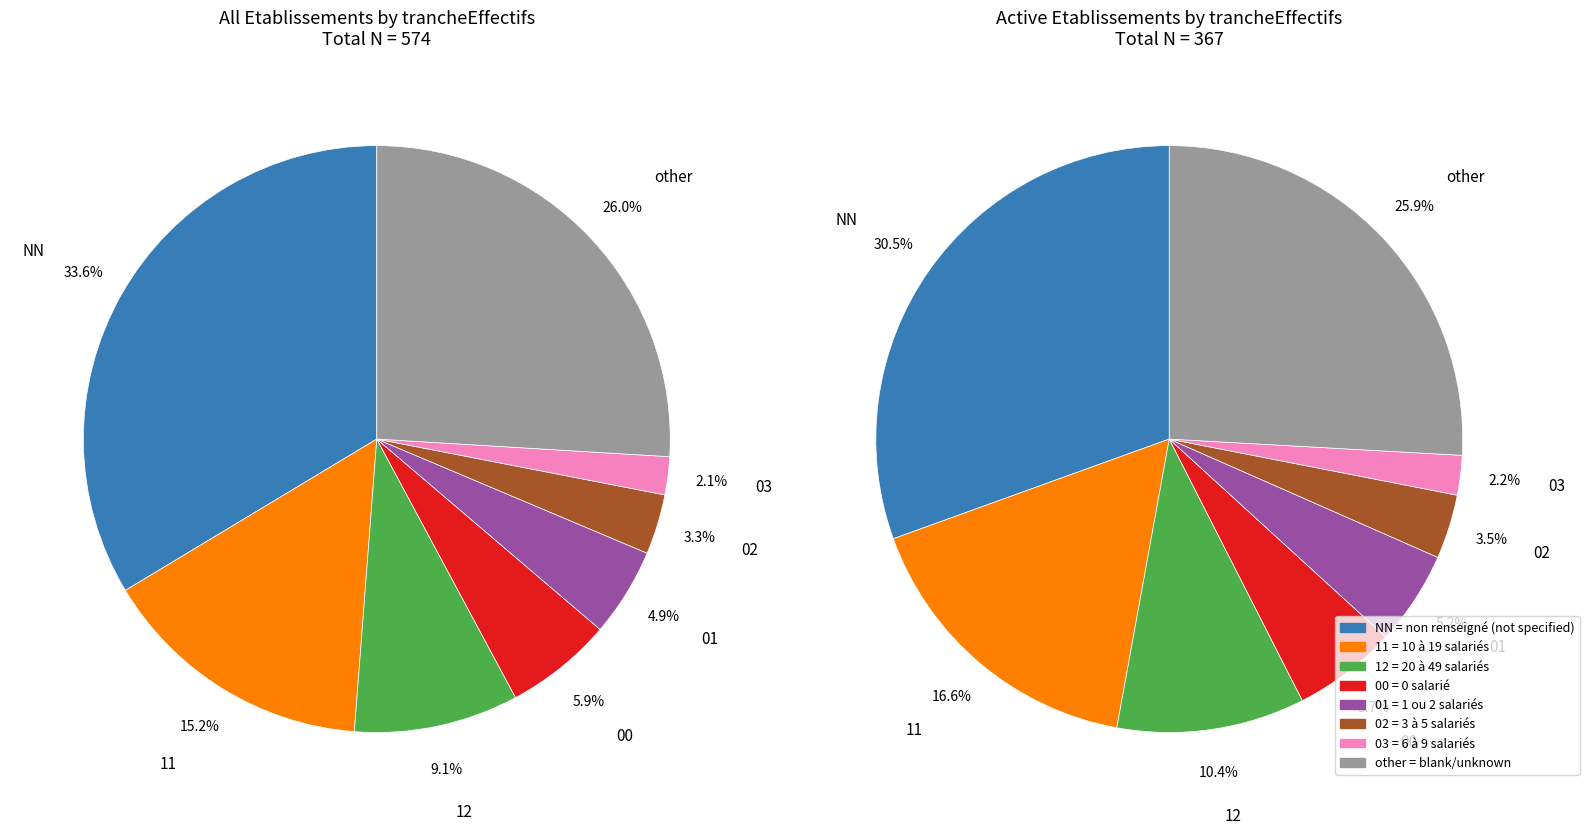

To the nearest percent, what is the difference between the 03 and 01 slice percentages?

3%